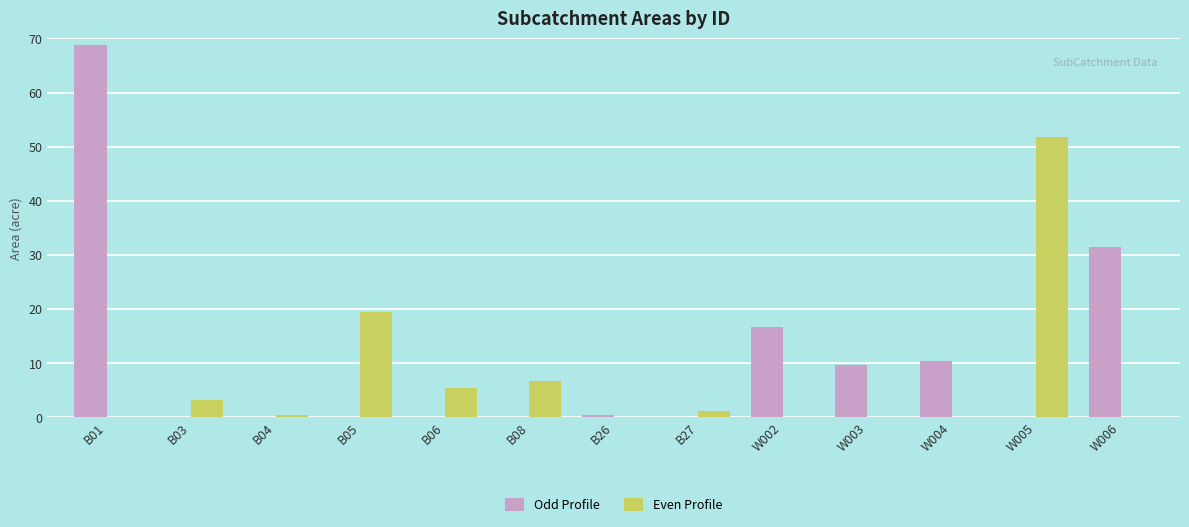

Does the chart contain stacked bars?

No